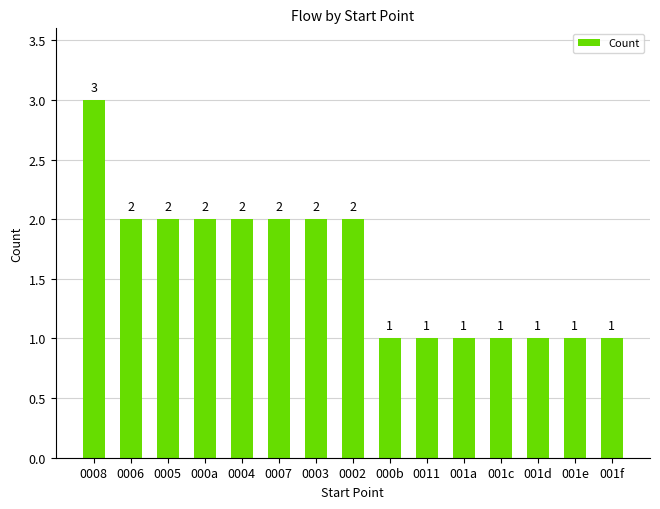

What is the label of the 8th bar from the left?

0002